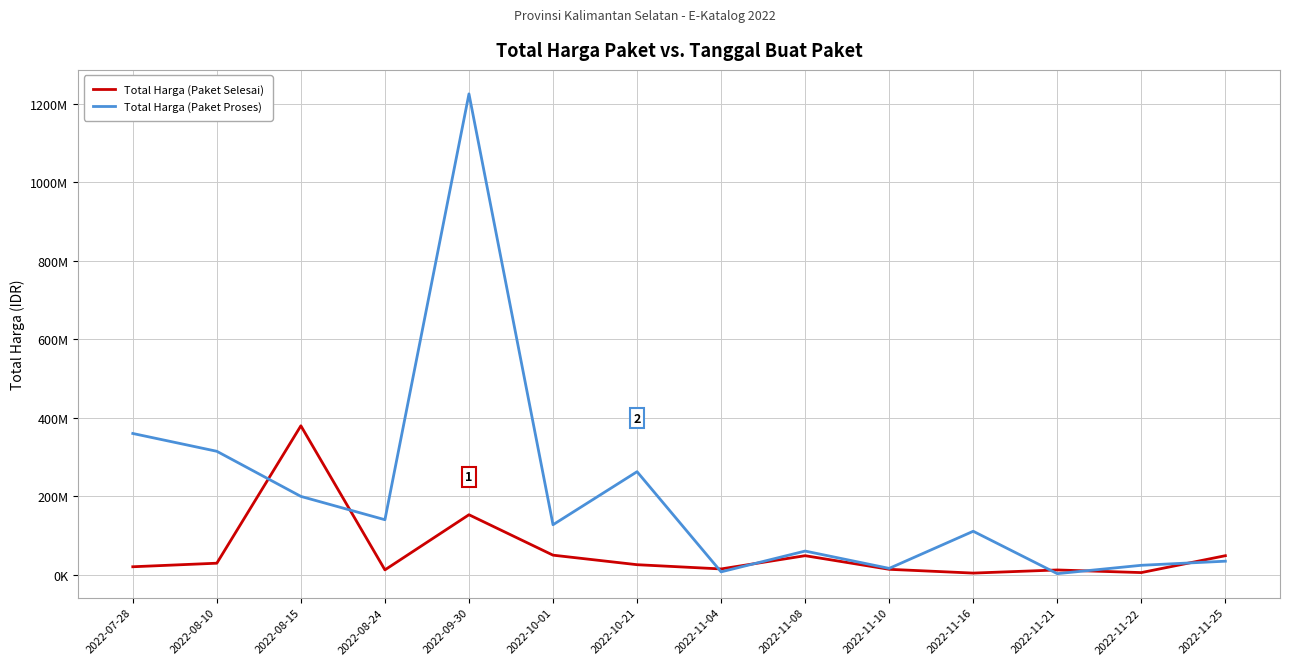

Reading left to right, extract all data points from this chart.

Total Harga (Paket Selesai): 2022-07-28=19950000	2022-08-10=29000000	2022-08-15=379075000	2022-08-24=12000000	2022-09-30=152477000	2022-10-01=49478000	2022-10-21=25200000	2022-11-04=14400000	2022-11-08=48140000	2022-11-10=13442000	2022-11-16=3825000	2022-11-21=11800000	2022-11-22=5093000	2022-11-25=48140000
Total Harga (Paket Proses): 2022-07-28=359500000	2022-08-10=314121780	2022-08-15=199200000	2022-08-24=139800000	2022-09-30=1224682000	2022-10-01=127000000	2022-10-21=262118150	2022-11-04=6936000	2022-11-08=59935000	2022-11-10=15787200	2022-11-16=110389990	2022-11-21=2395750	2022-11-22=23680800	2022-11-25=34132505